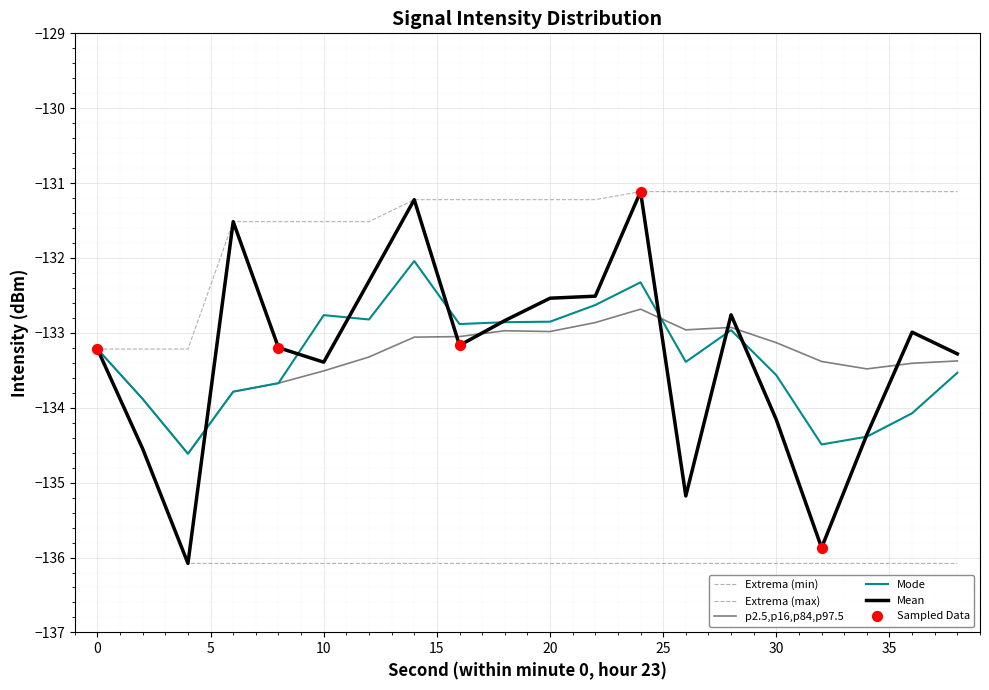

Is this an area chart (filled region under the line)?

No